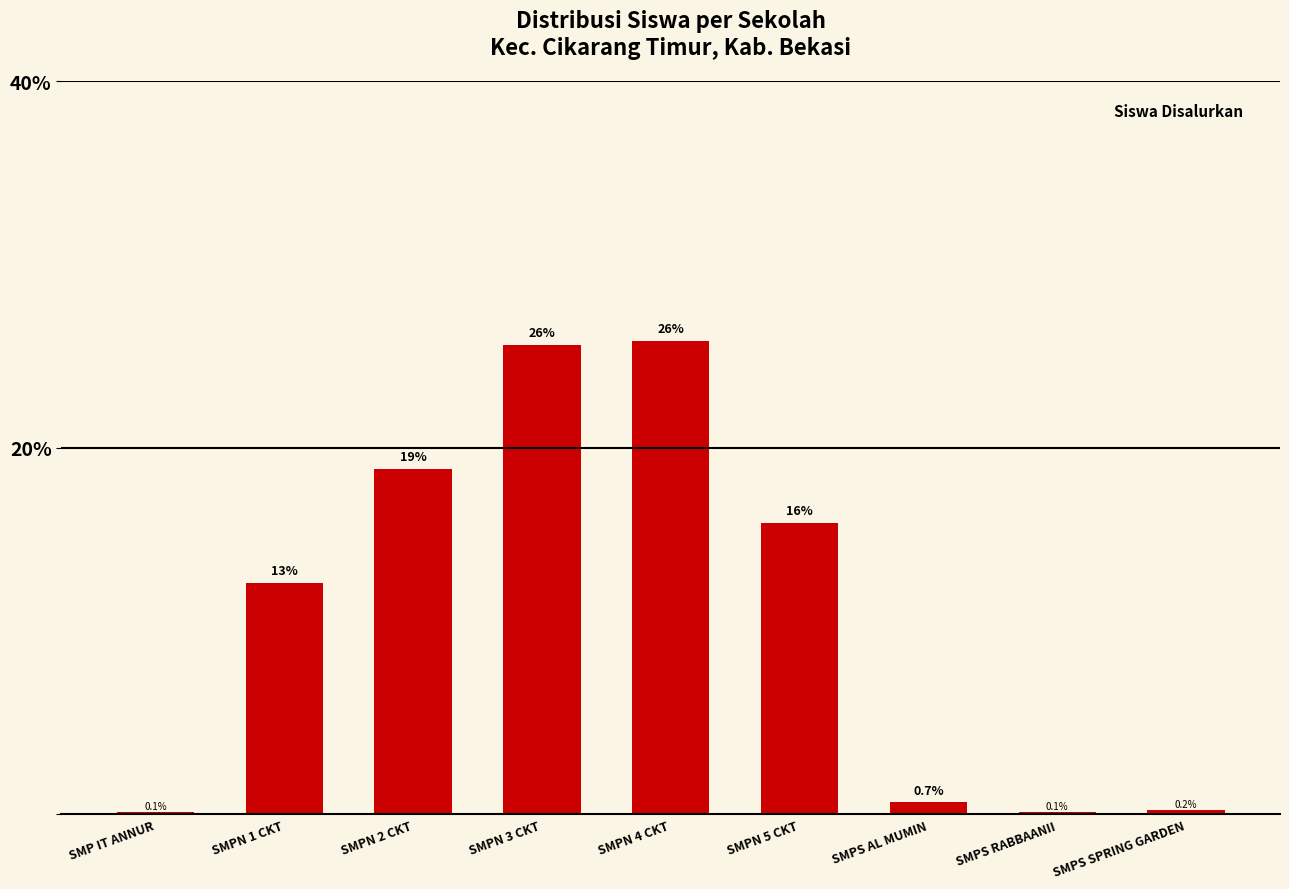

Read the value at SMPS RABBAANII.

0.1